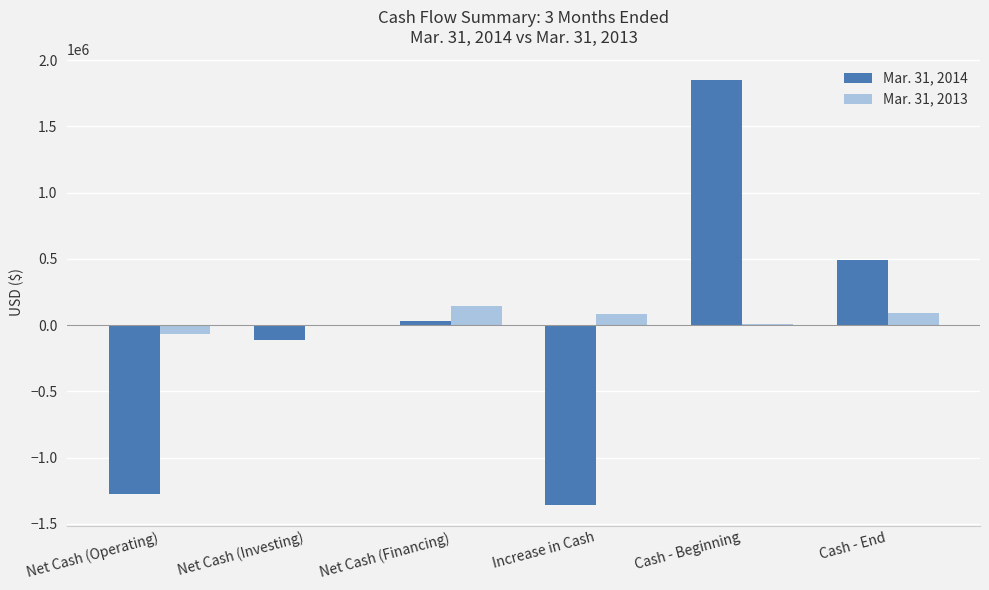

True or false: Mar. 31, 2014 has a value of -1354286 at Increase in Cash.

True